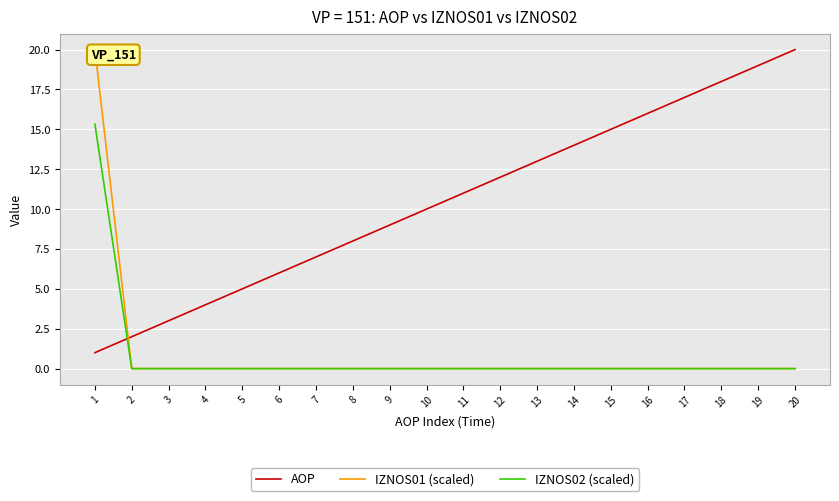

What is the minimum value for AOP?

1.0